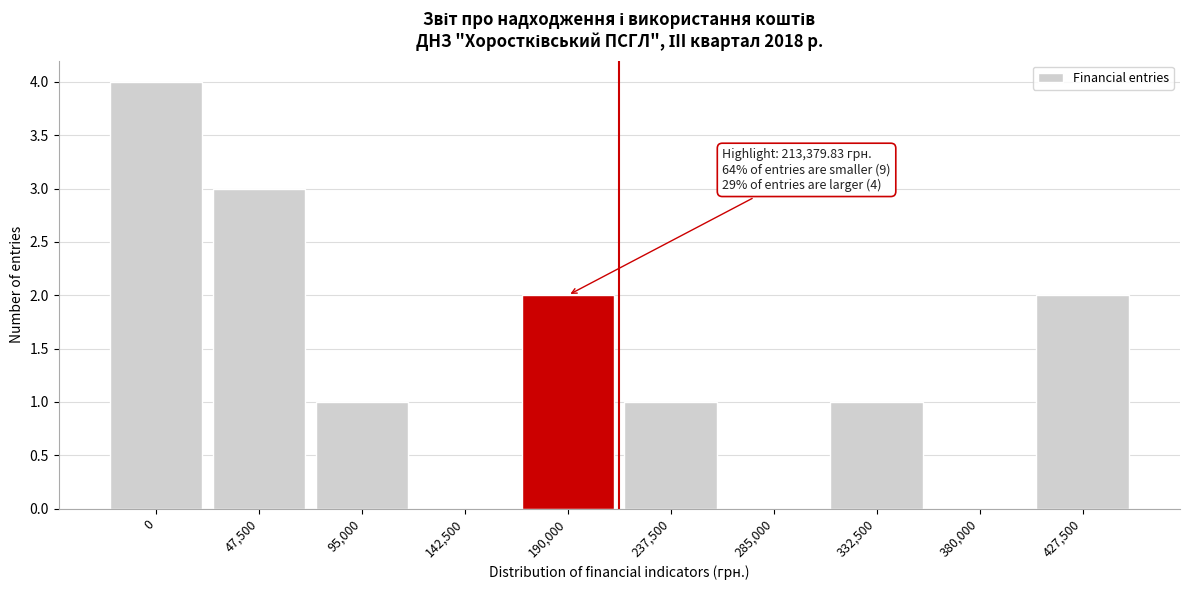

Reading left to right, what are all the values shown in this chart?

0=4	47,500=3	95,000=1	142,500=0	190,000=2	237,500=1	285,000=0	332,500=1	380,000=0	427,500=2